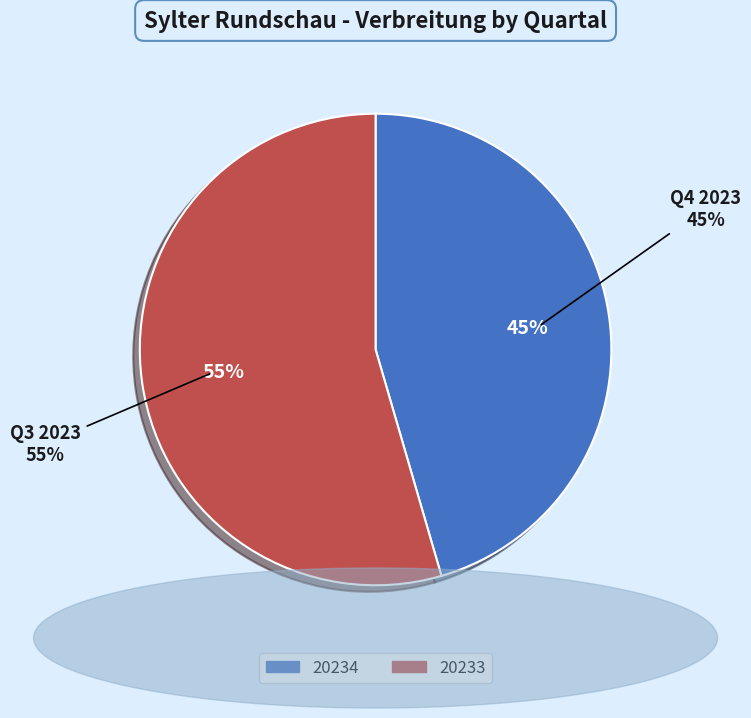

Between 20234 and 20233, which is larger?

20233